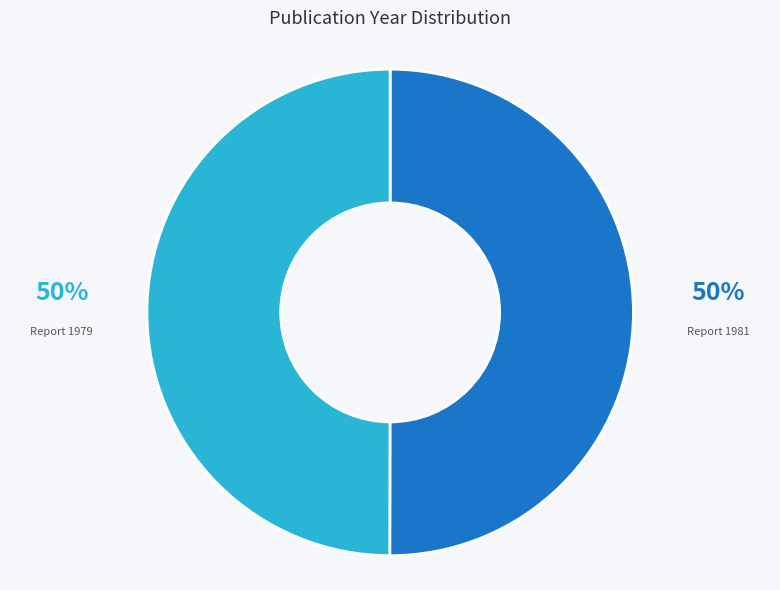

Is it true that Report 1981 is 42% of the pie?

False